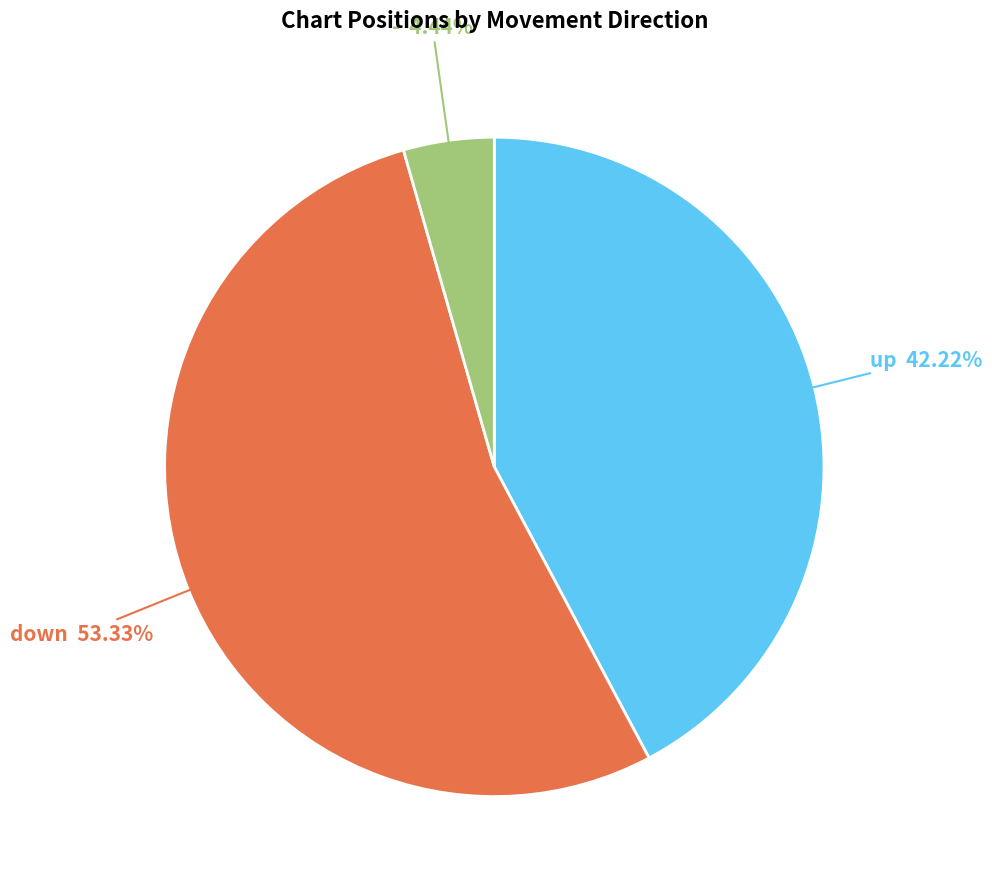

The down slice represents 45% of the pie. True or false?

False